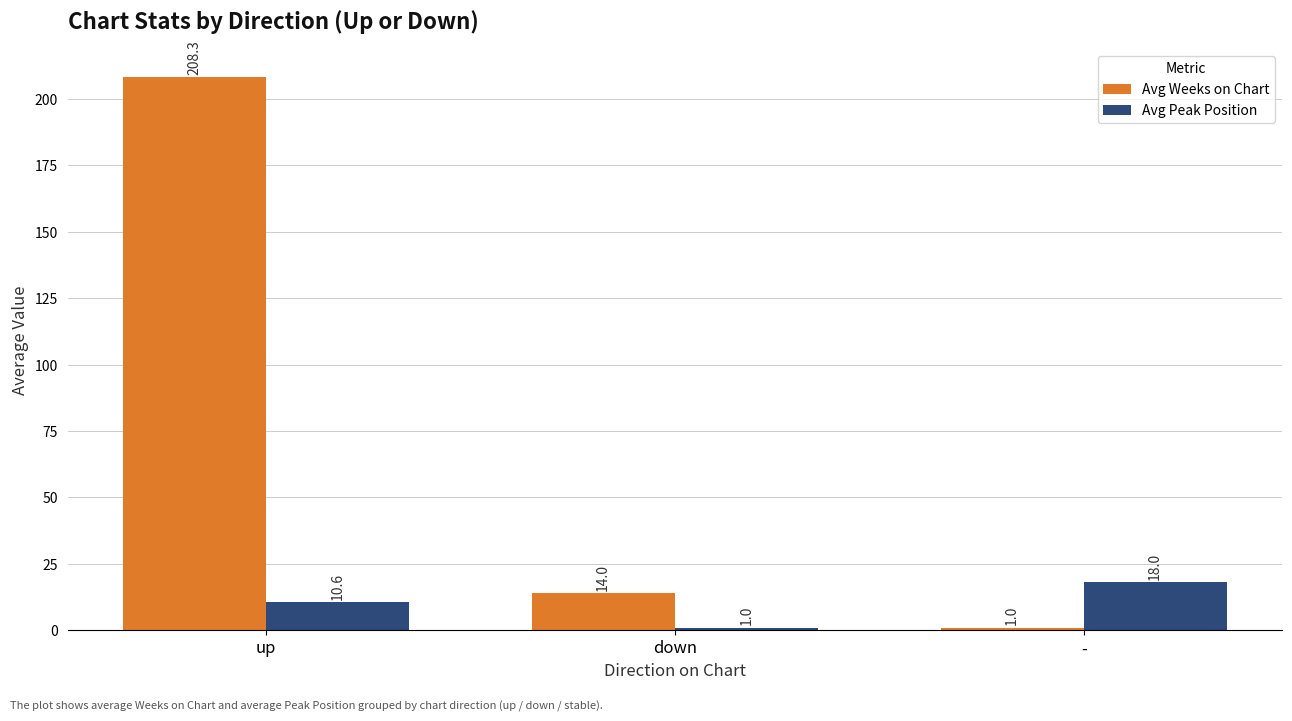

True or false: Avg Weeks on Chart has a value of 14.0 at down.

True